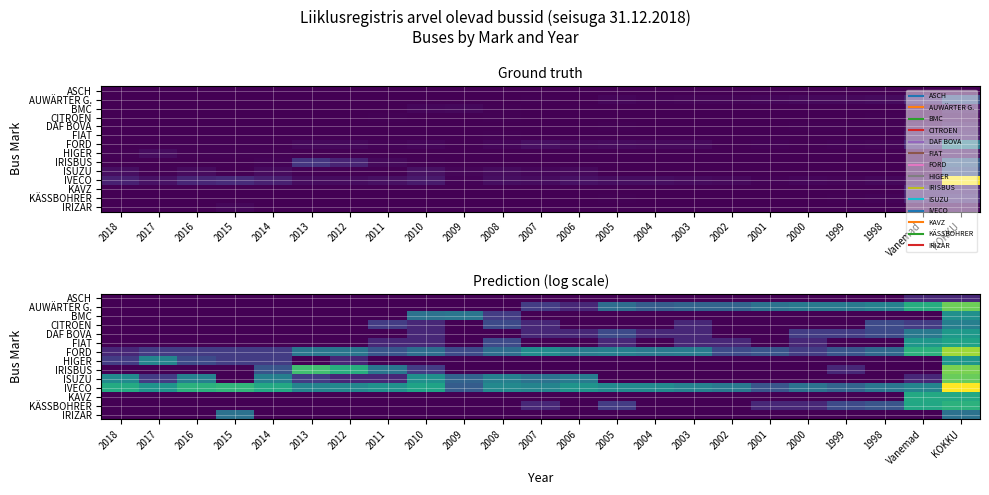

Which series changed the most between 2006 and 1999?

ISUZU